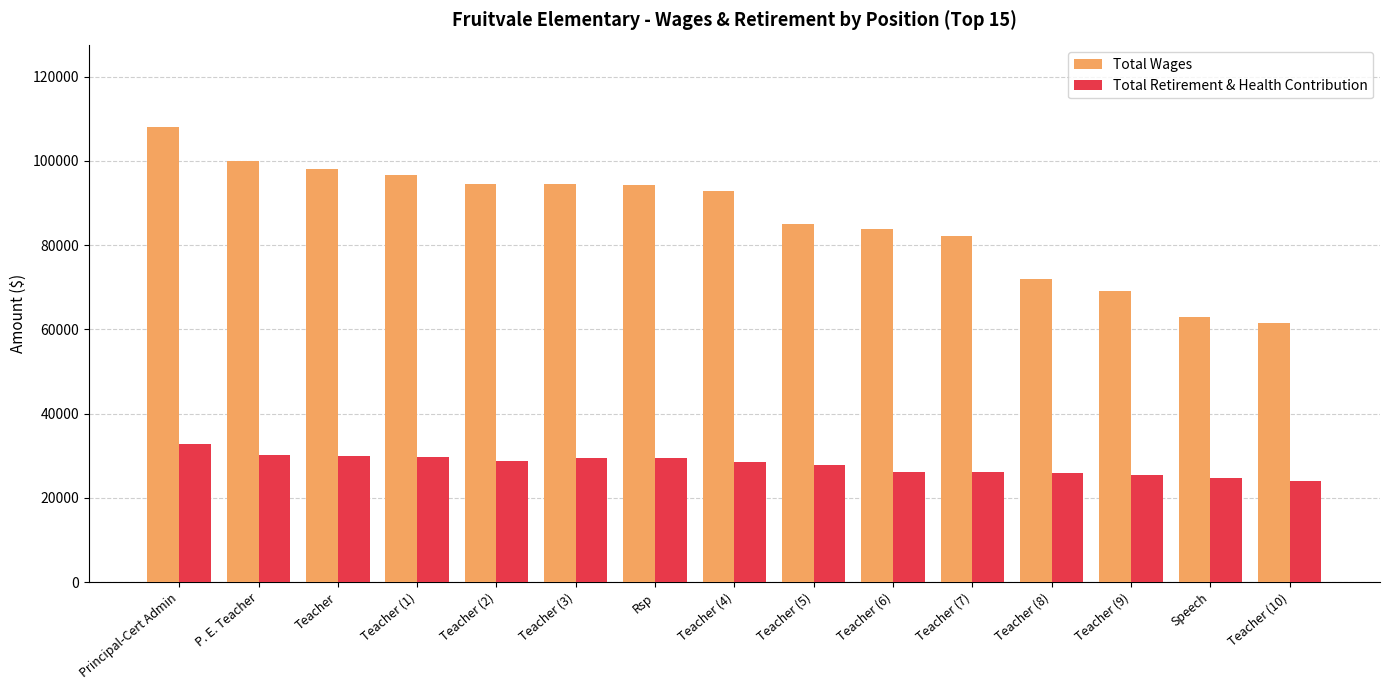

How many categories are shown in the chart?

15